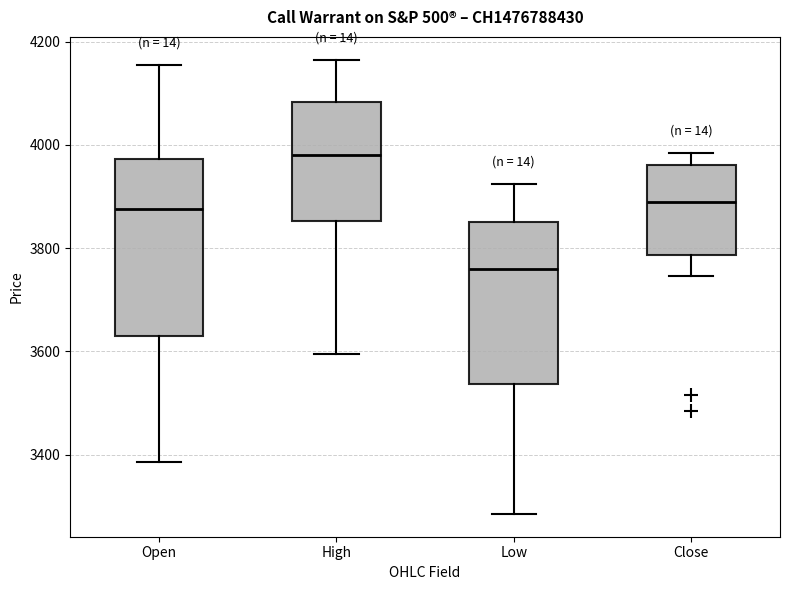

Where is the lower edge of the box for Open on the y-axis? The values are not printed on the chart, so give them approximately, as read against the axis.

3640